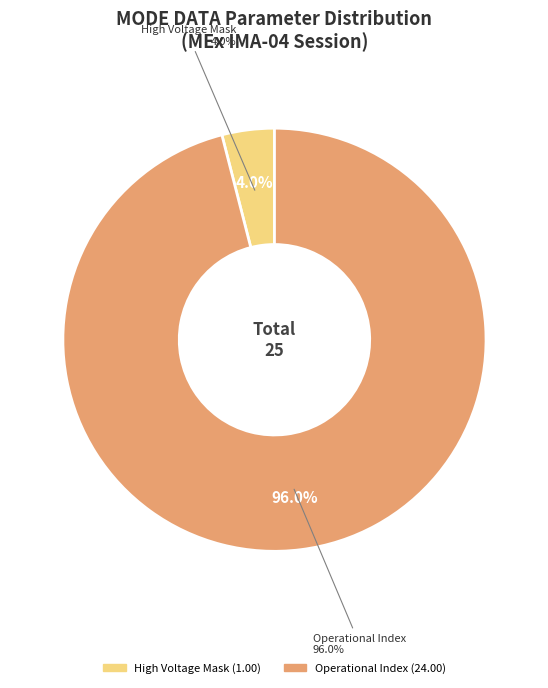

Which category accounts for the majority?

Operational Index